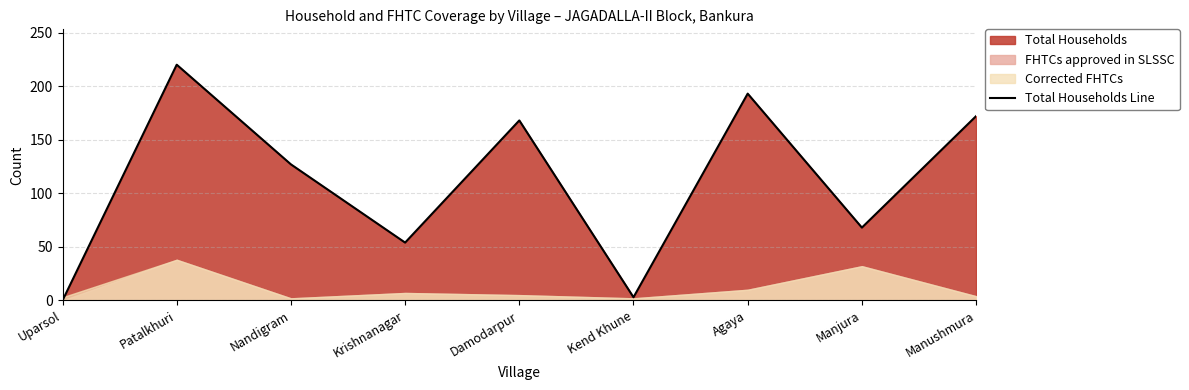

Between Patalkhuri and Krishnanagar, which is larger?

Patalkhuri